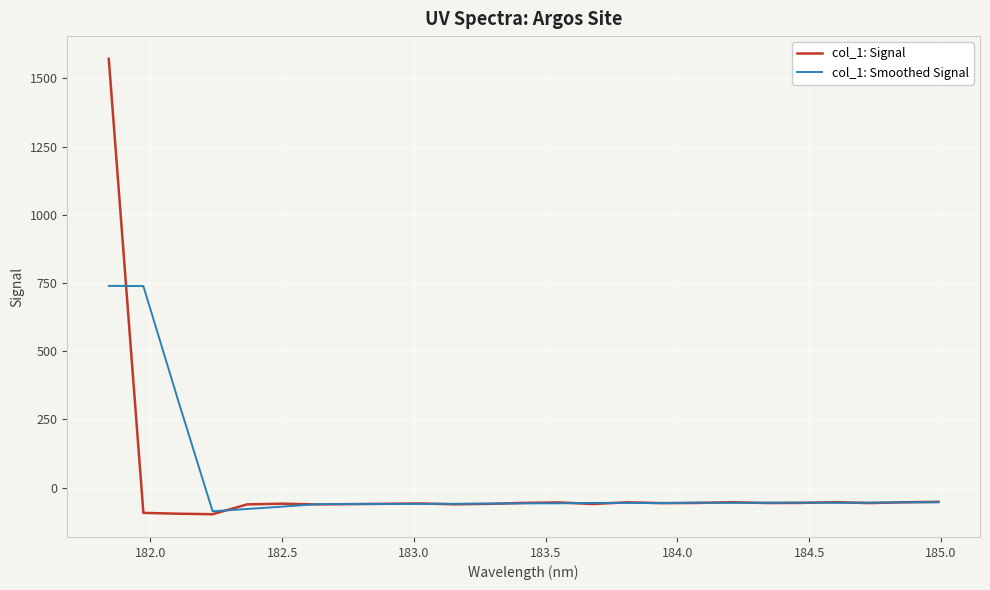

Which series has the largest range (max minus min)?

col_1: Signal